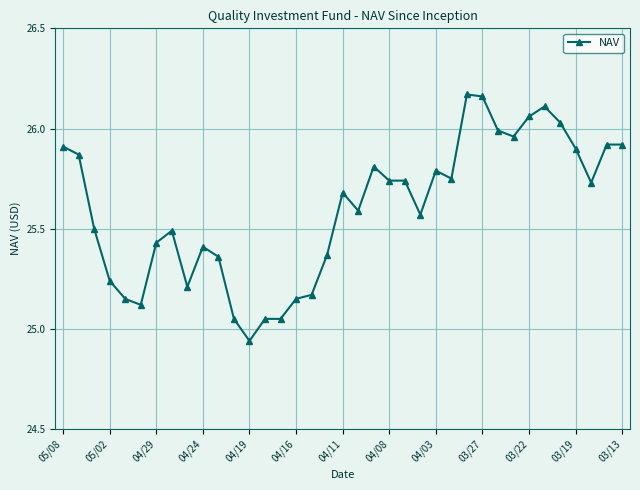

What is the difference between the second highest and second lowest values?

1.1